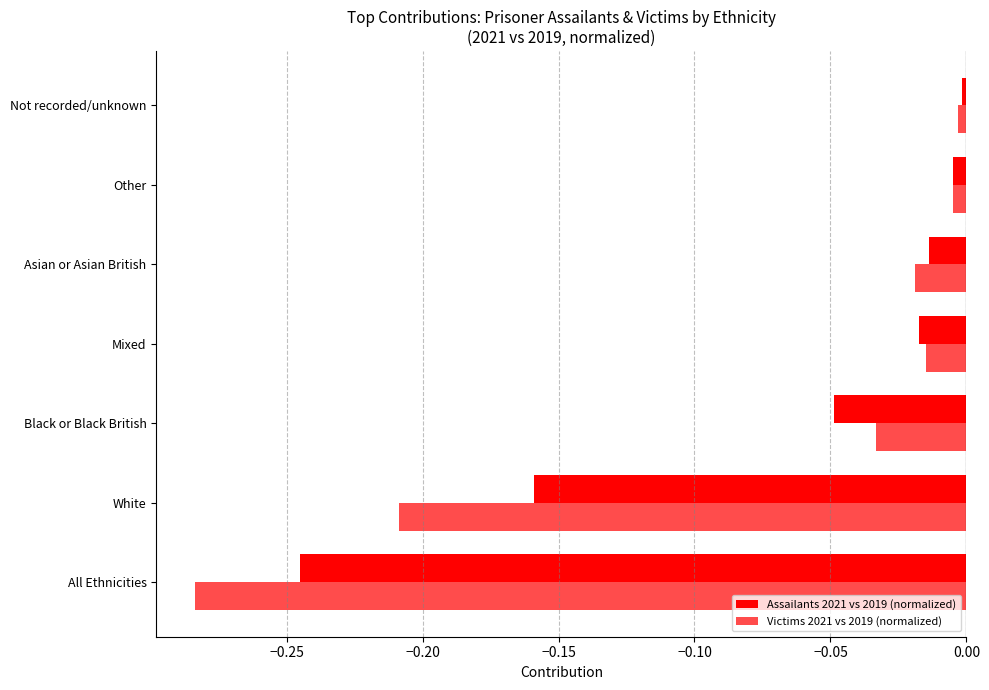

Count the number of categories in the chart.

7